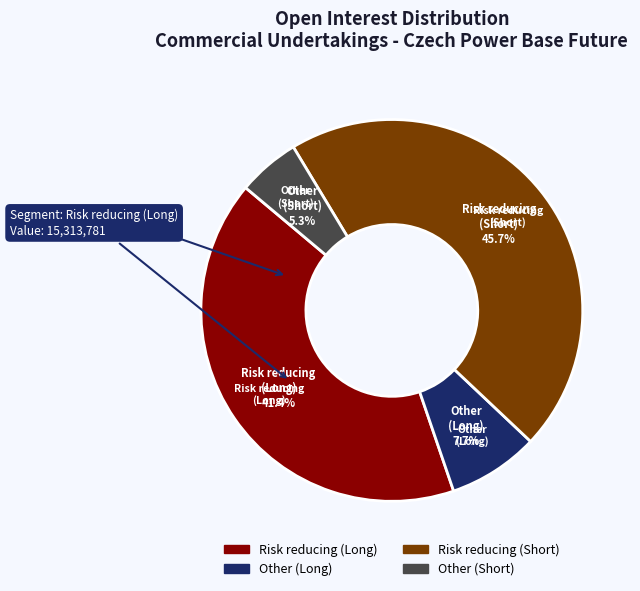

Count the number of slices in the pie.

4